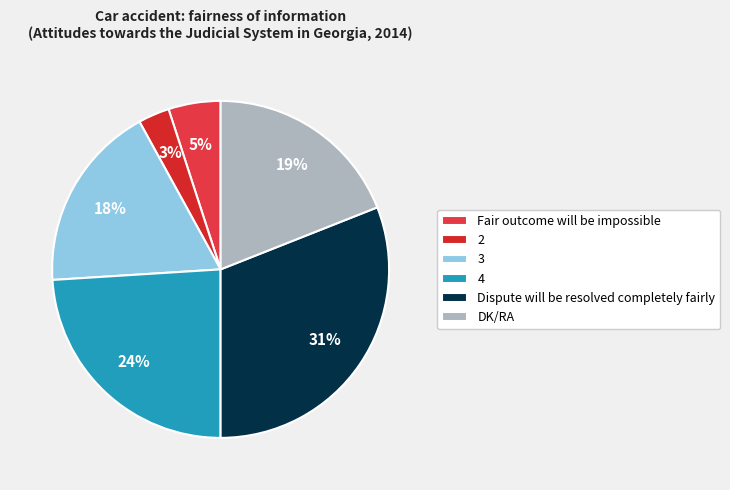

Between 3 and 4, which is larger?

4